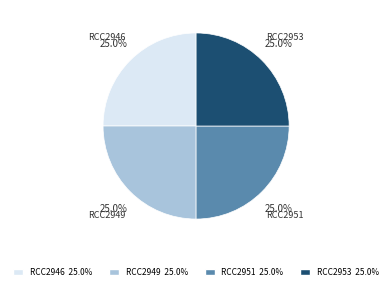

How many segments does this pie chart have?

4